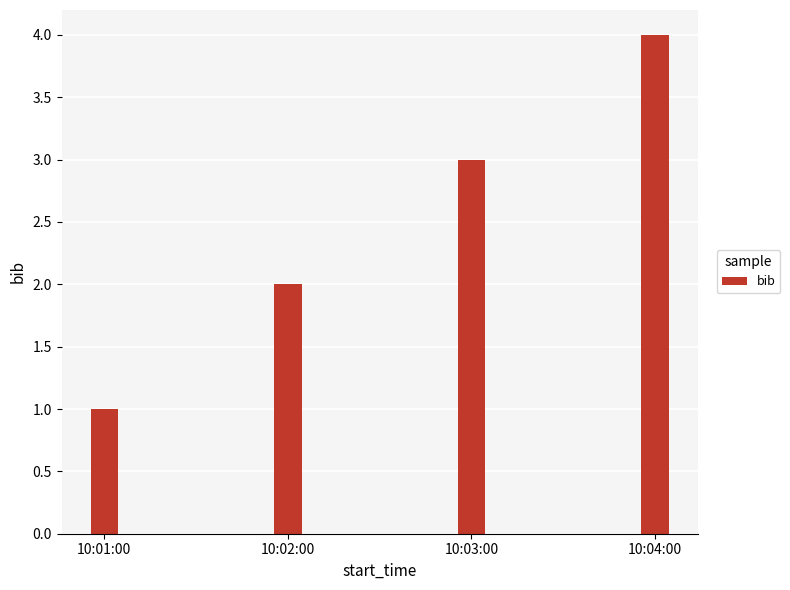

True or false: the data shows 2 at 10:02:00.

True